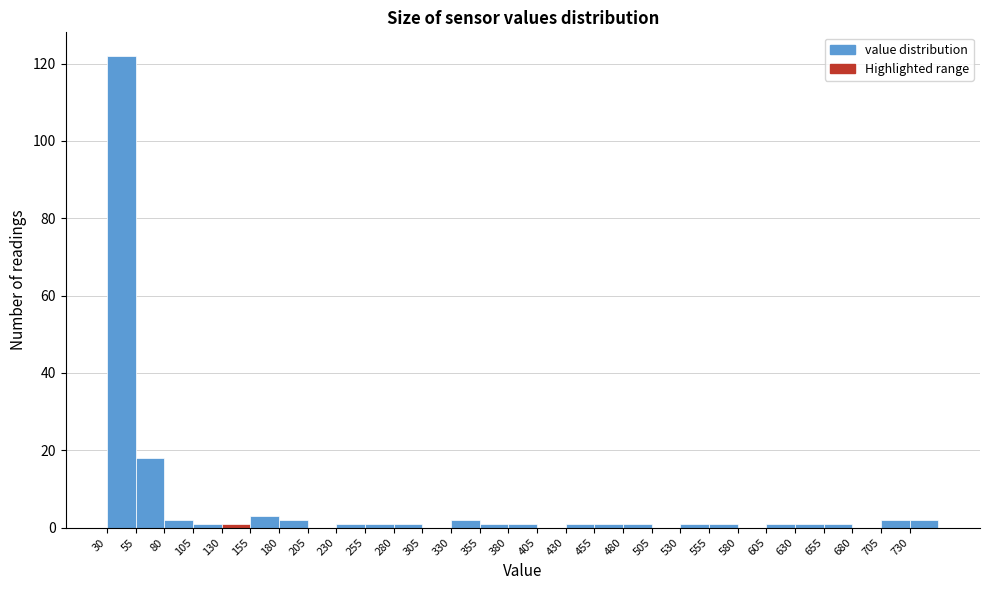

How tall is the bar that spans 730 to 755 on the x-axis? The values are not printed on the chart, so give them approximately, as read against the axis.

2